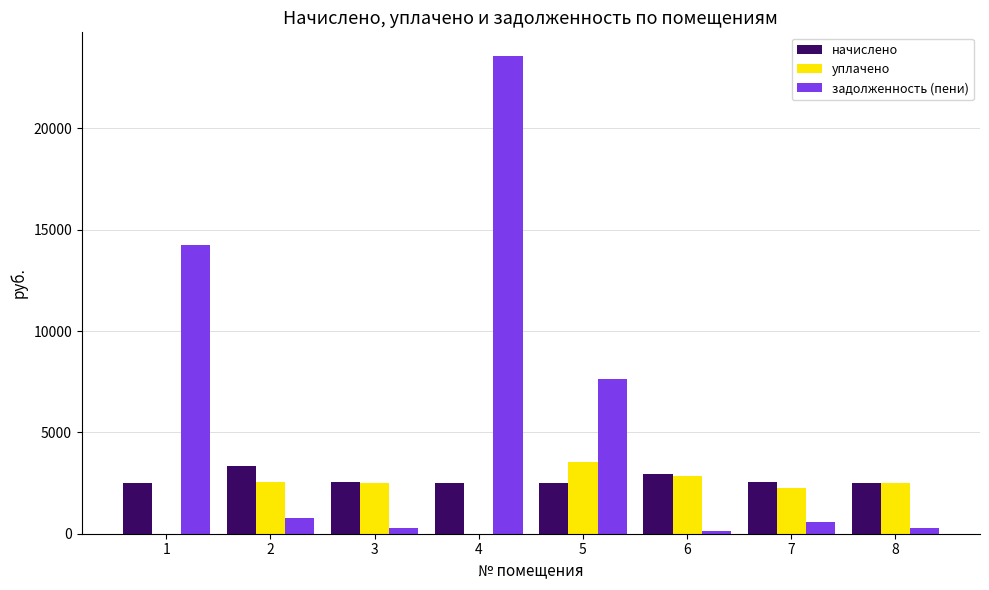

What is the sum of all задолженность (пени) values?

47477.2